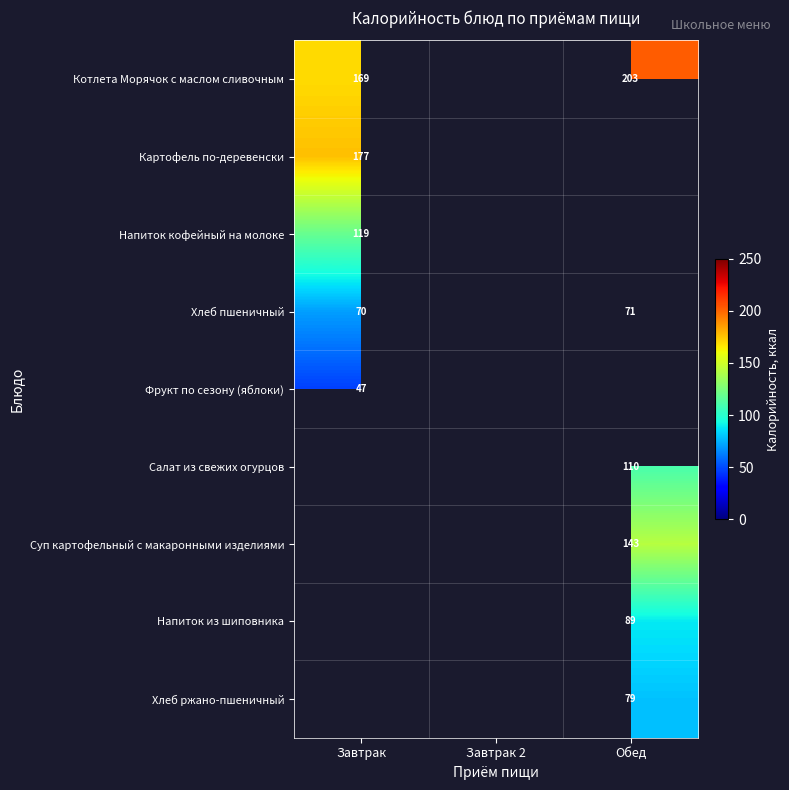

The value of Напиток из шиповника at Обед is 144.7. True or false?

False